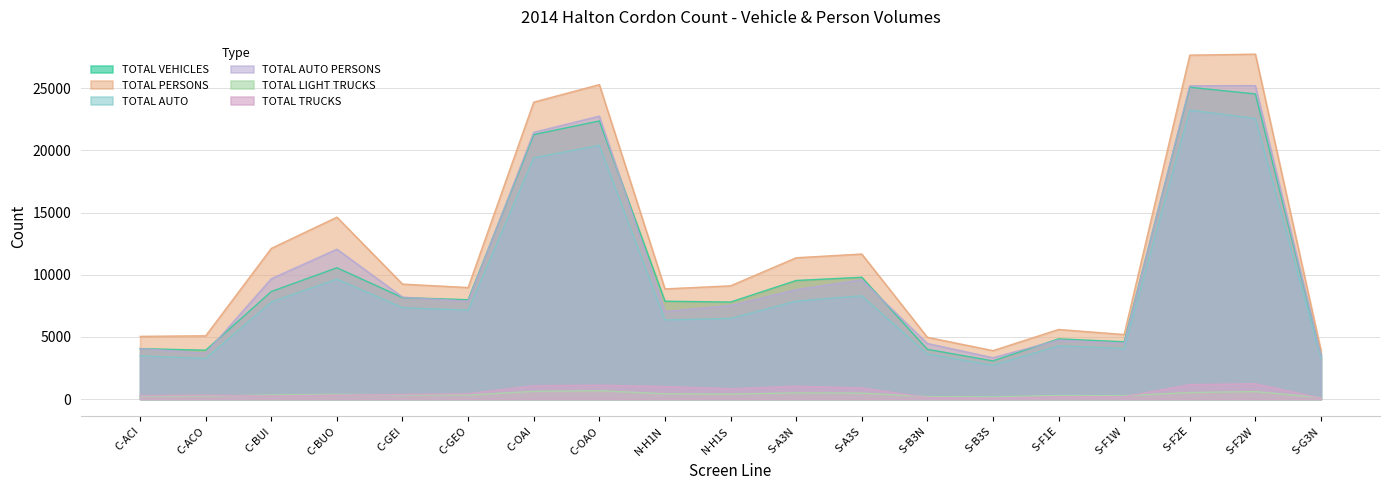

Which category has the highest value in the TOTAL AUTO PERSONS series?

S-F2W